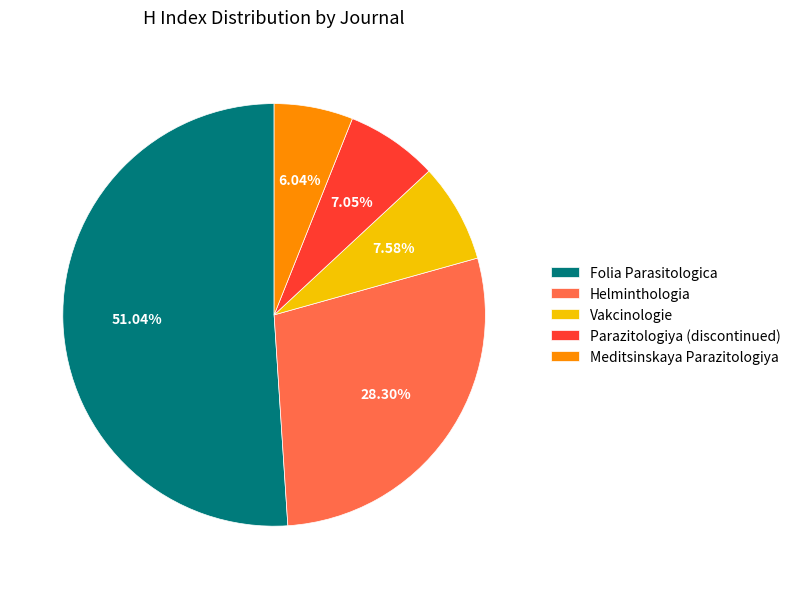

To the nearest percent, what portion does Parazitologiya (discontinued) represent?

7%